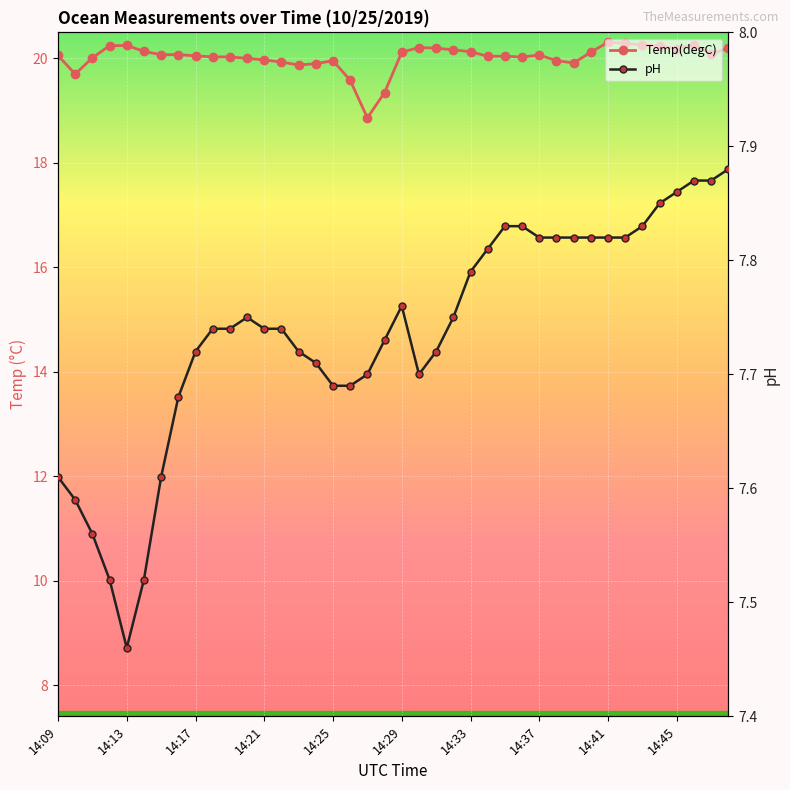

How many interior local valleys does the pH series have?

2